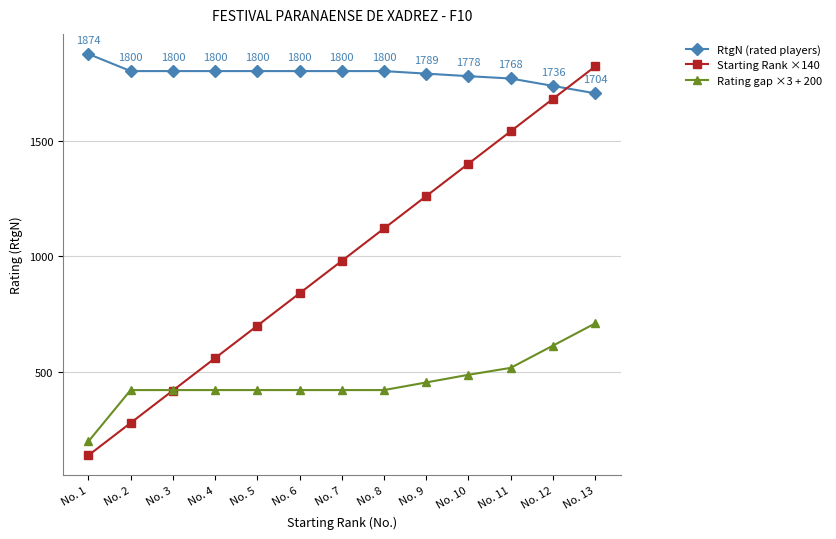

Rank the series by their maximum value, from highest to lowest.

RtgN (rated players), Starting Rank ×140, Rating gap ×3 + 200